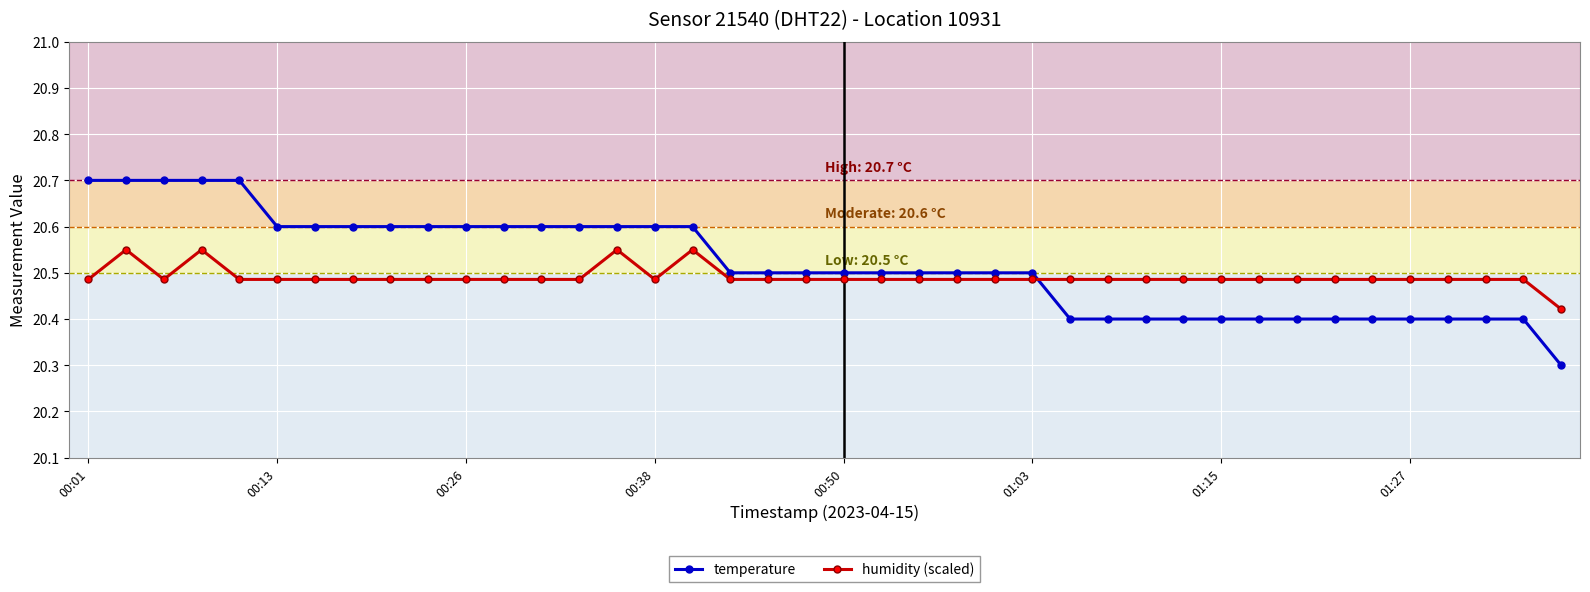

Rank the series by their maximum value, from lowest to highest.

humidity (scaled), temperature